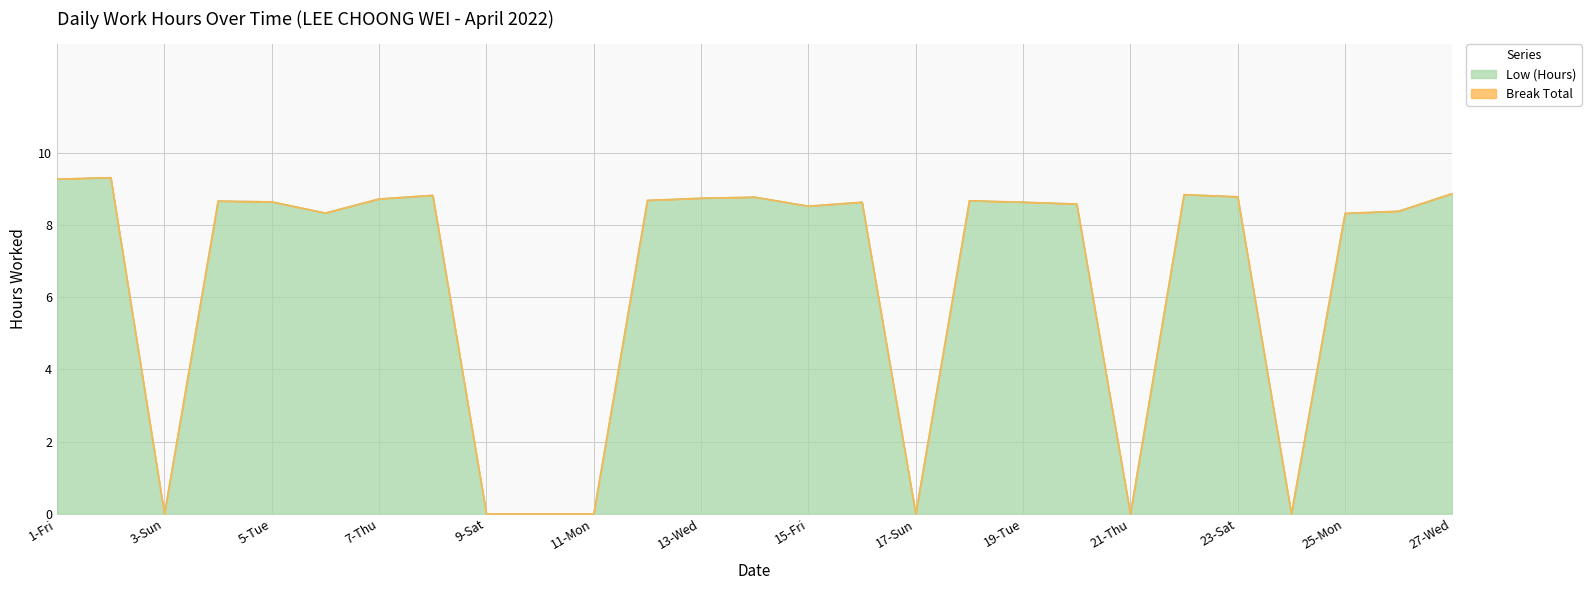

How many points are higher than both their immediate neighbors (excluding endpoints)?

7